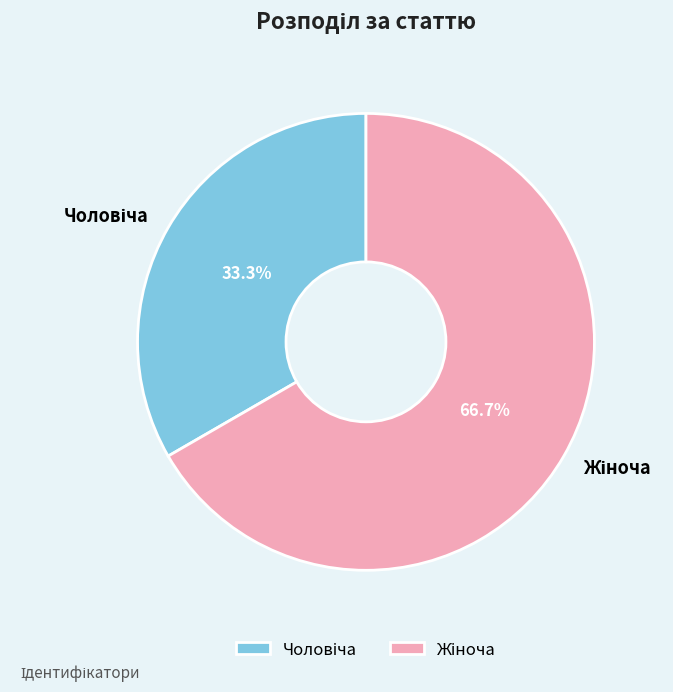

To the nearest percent, what is the average slice percentage?

50%